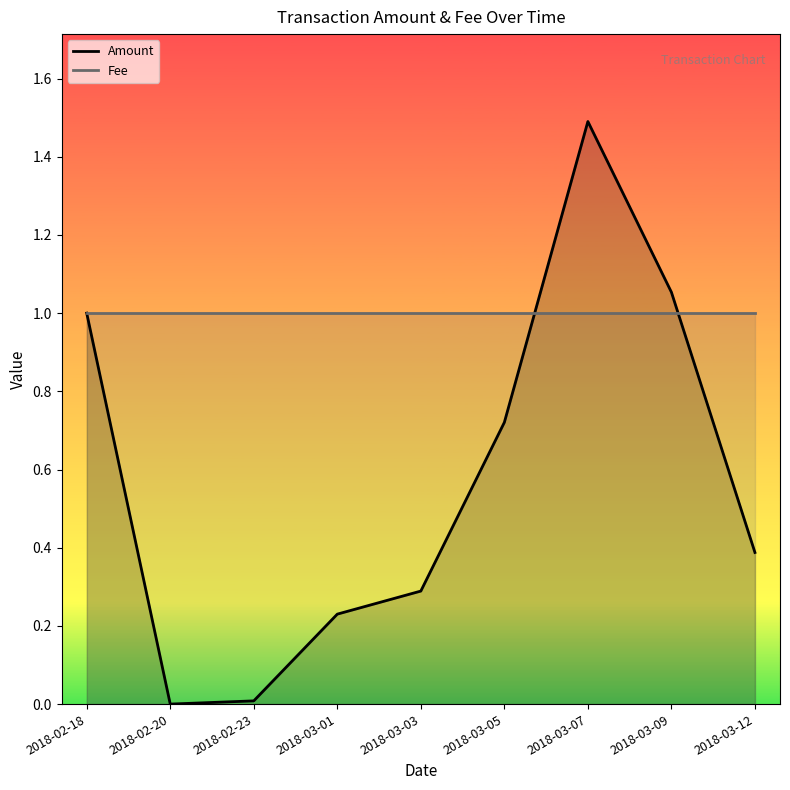

Reading left to right, extract all data points from this chart.

Amount: 1.0	0.0	0.0	0.2	0.3	0.7	1.5	1.1	0.4
Fee: 1.0	1.0	1.0	1.0	1.0	1.0	1.0	1.0	1.0